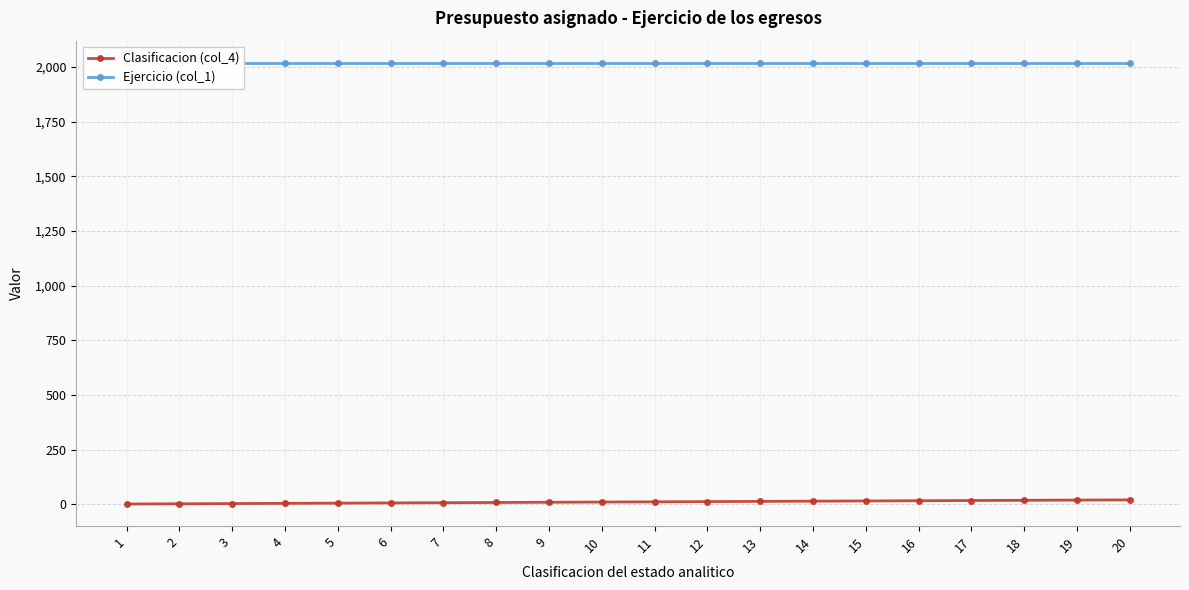

Reading right to left, what are all the values shown in this chart?

Clasificacion (col_4): 20	19	18	17	16	15	14	13	12	11	10	9	8	7	6	5	4	3	2	1
Ejercicio (col_1): 2020	2020	2020	2020	2020	2020	2020	2020	2020	2020	2020	2020	2020	2020	2020	2020	2020	2020	2020	2020